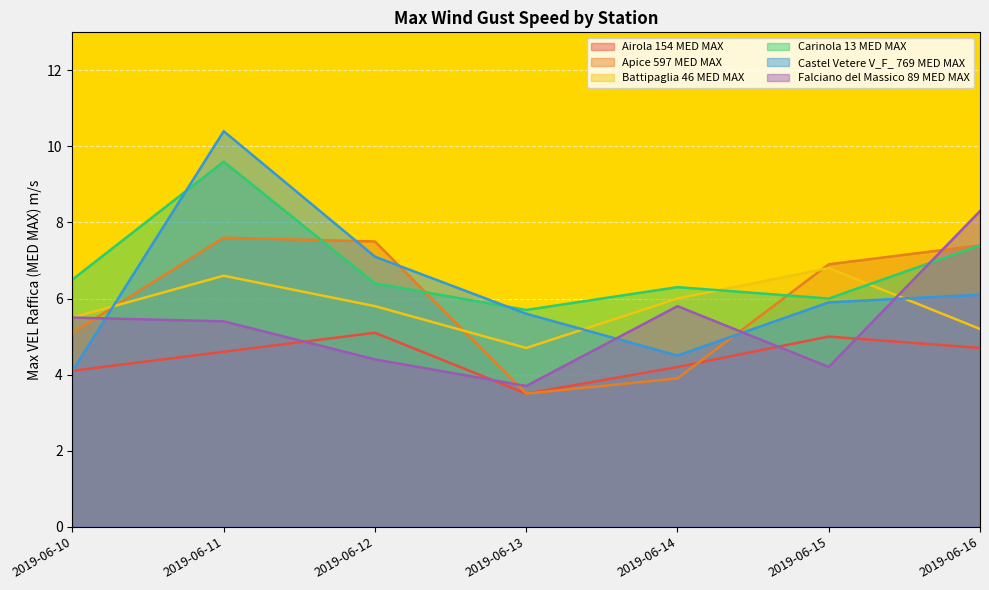

How many interior local valleys does the Airola 154 MED MAX series have?

1